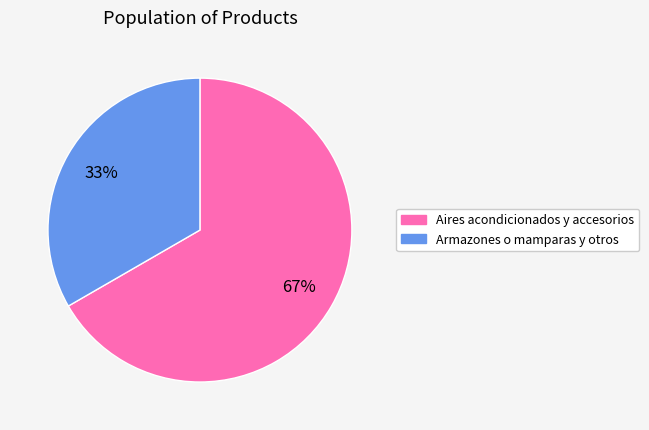

Which slice is the largest?

Aires acondicionados y accesorios